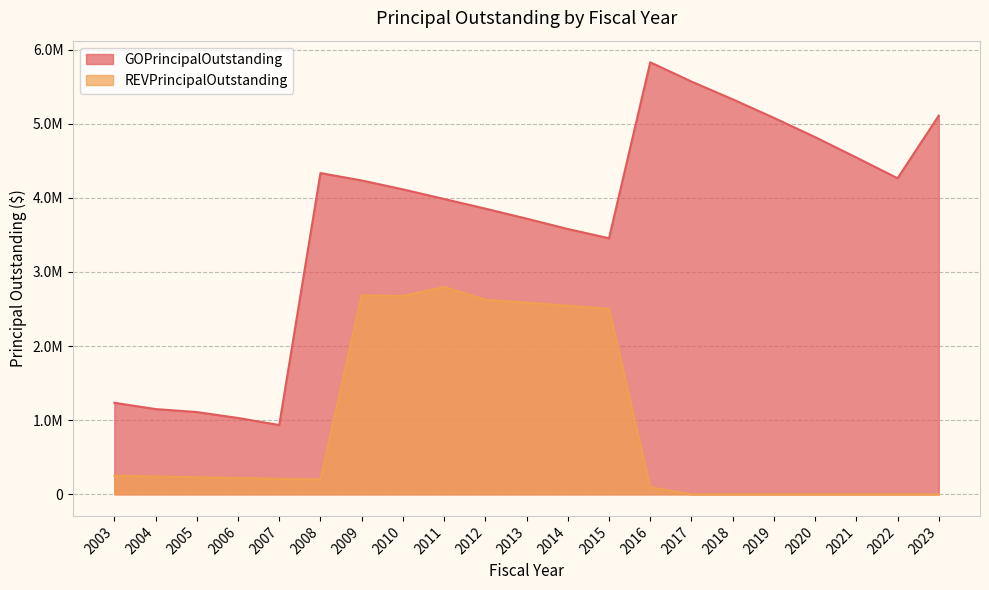

What is the spread (max minus min) of values at 2011?

1187000